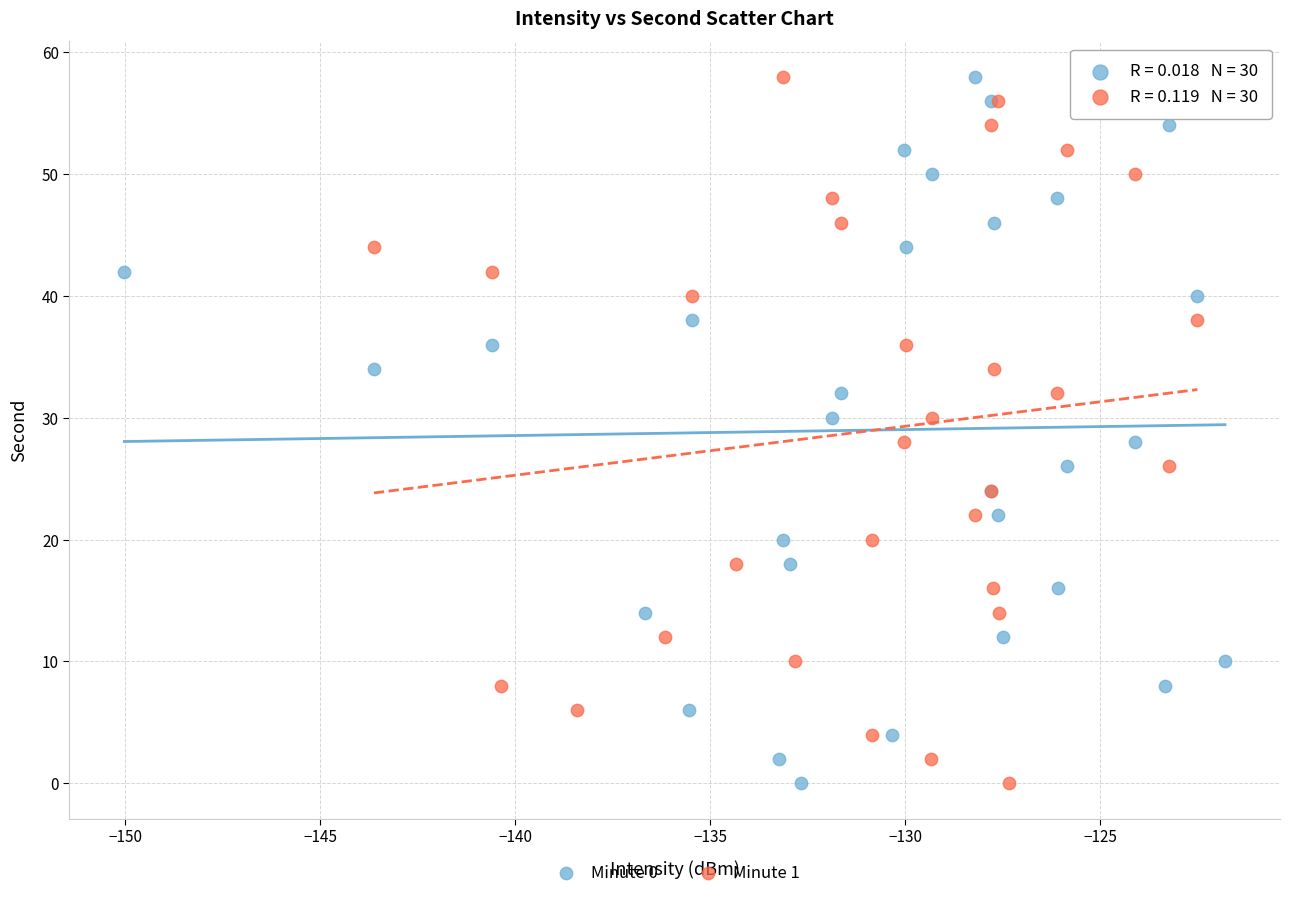

What are all the series names shown in the legend?

Minute 0, Minute 1